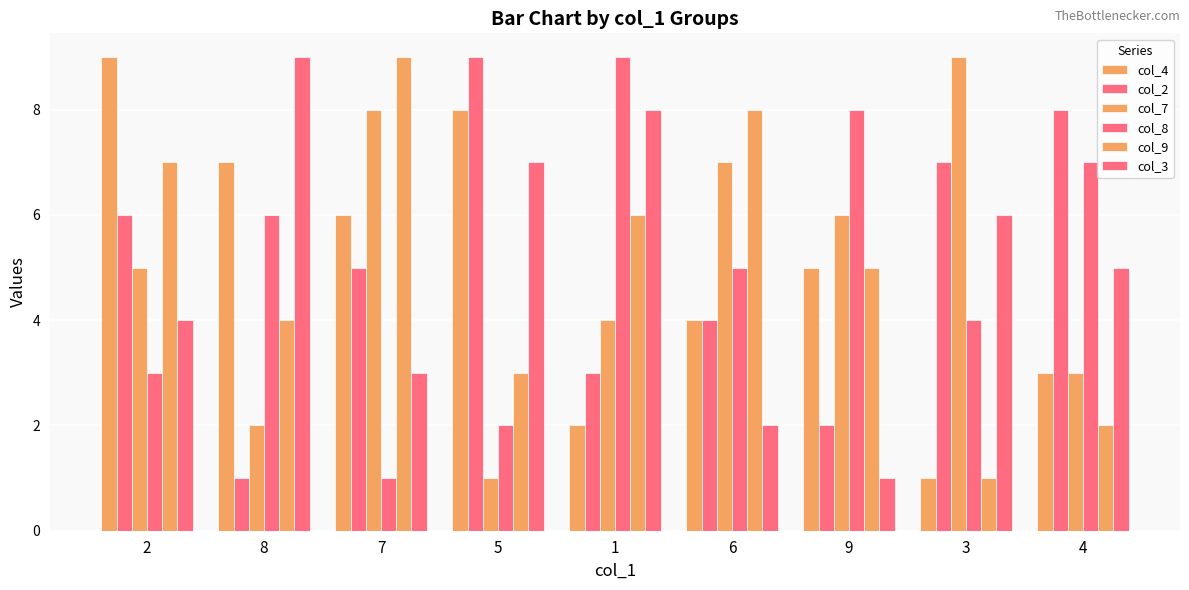

What is the minimum value shown in the chart?

1